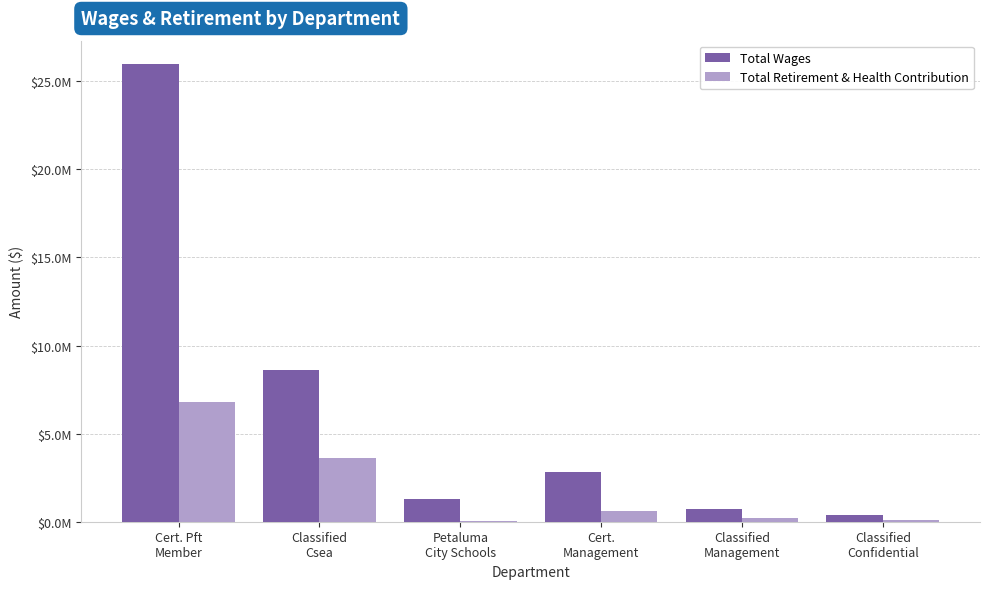

What are all the series names shown in the legend?

Total Wages, Total Retirement & Health Contribution